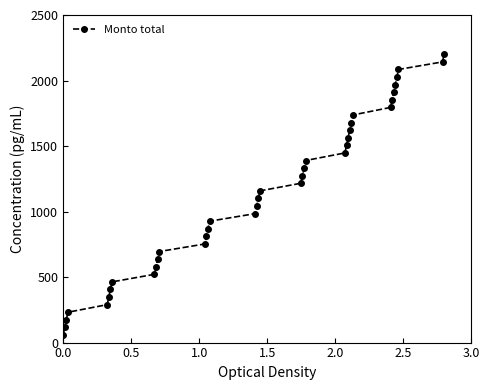

What is the value of the 33rd point from the left?

1910.5